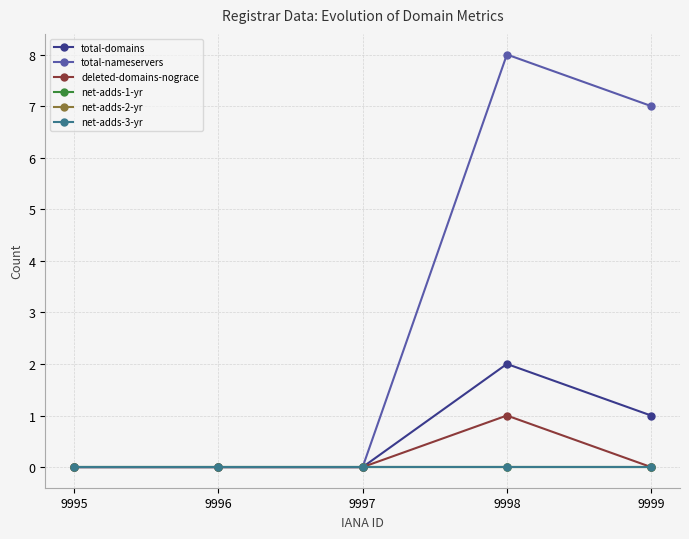

Is this an area chart (filled region under the line)?

No